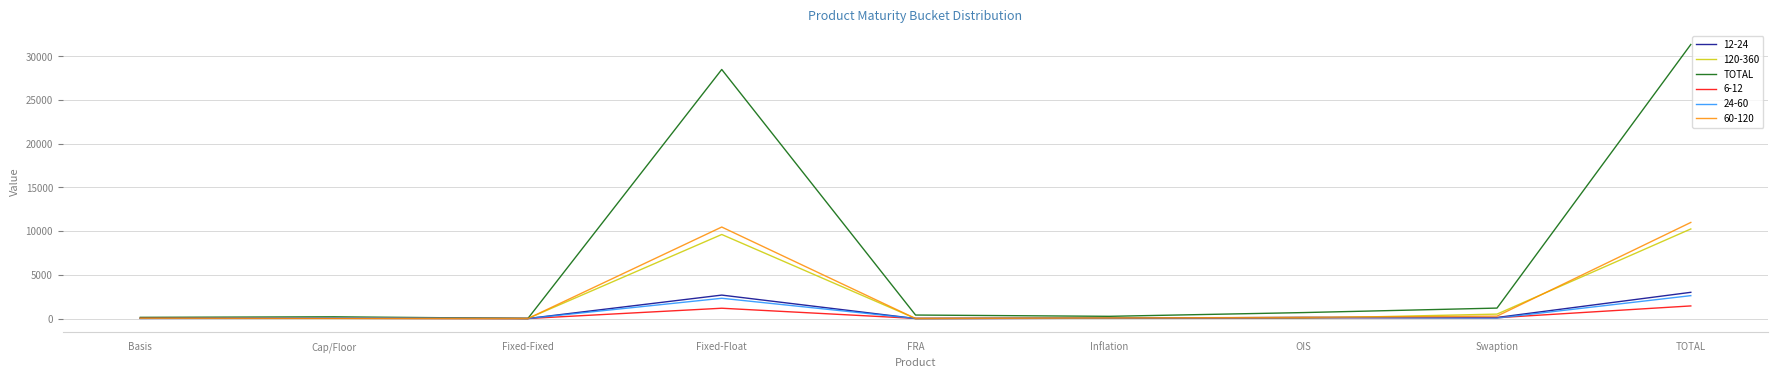

Which series changed the most between FRA and TOTAL?

TOTAL